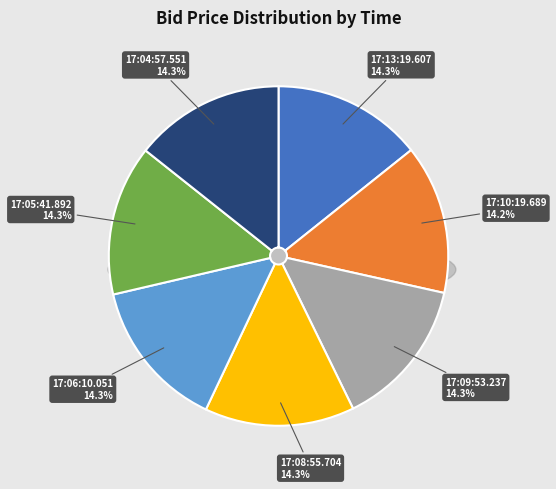

What percentage is the 17:10:19.689 slice, to the nearest percent?

14%